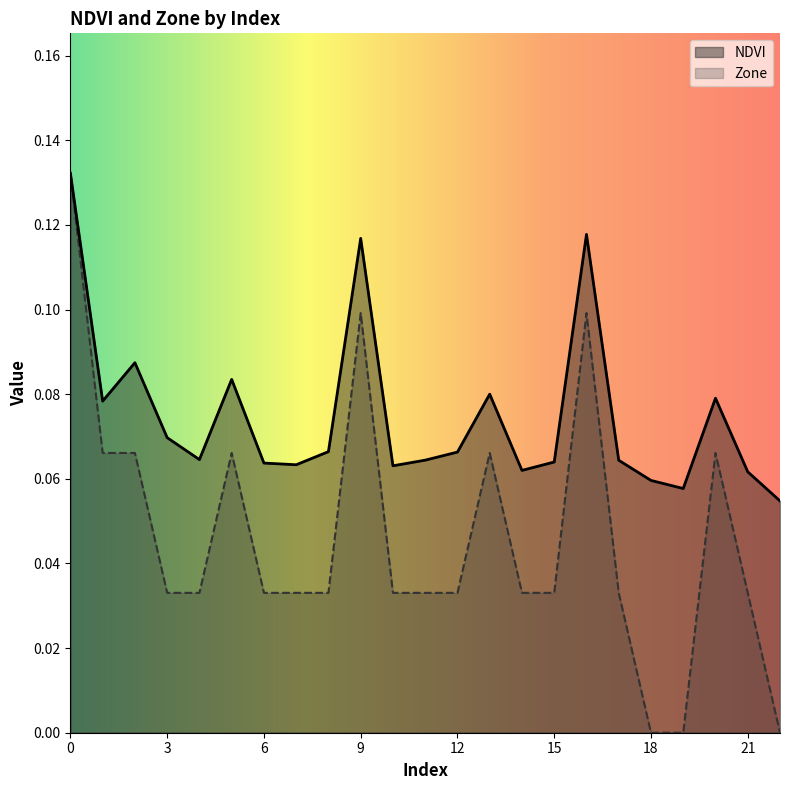

What is the difference between the maximum and second lowest values in the NDVI series?

0.1